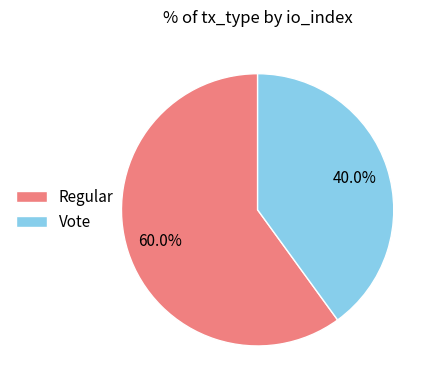

What portion of the pie excludes Vote?

60.0%